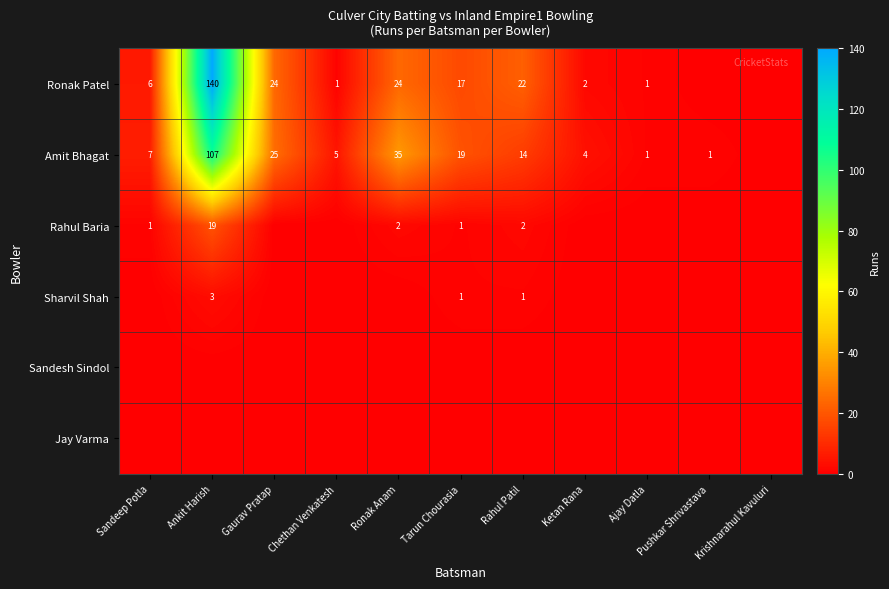

At which category is the sum across all series the highest?

Ankit Harish